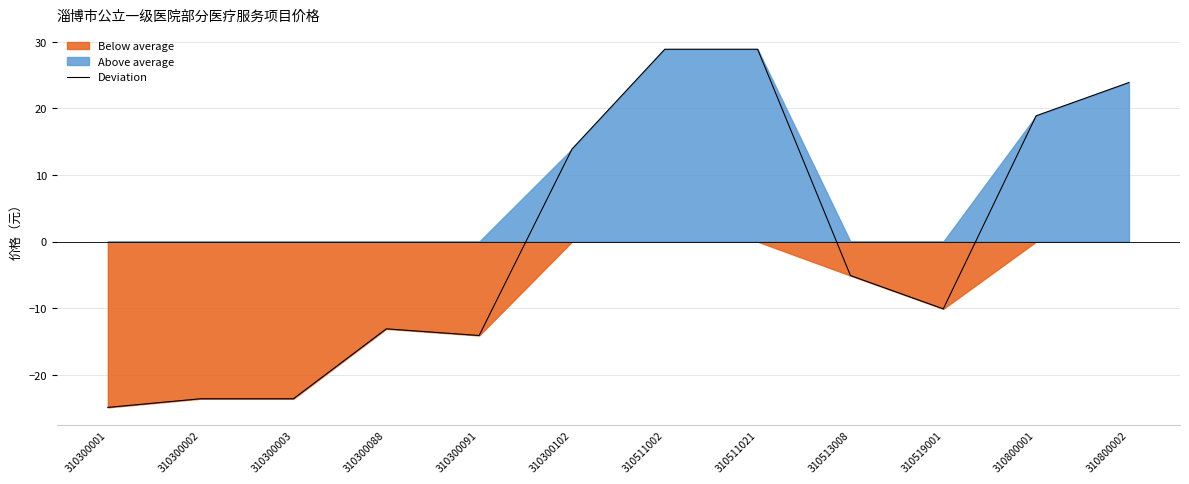

What is the difference between the values at 310800002 and 310513008?

29.0